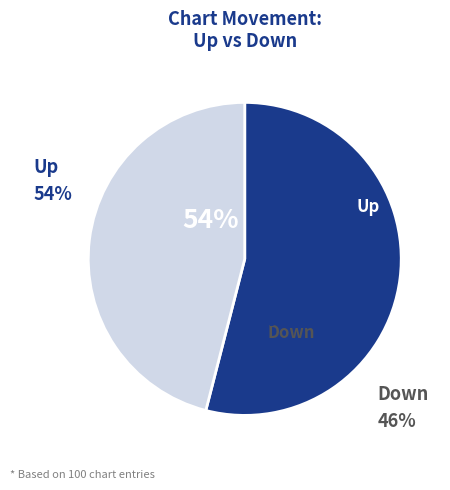

How many segments does this pie chart have?

2